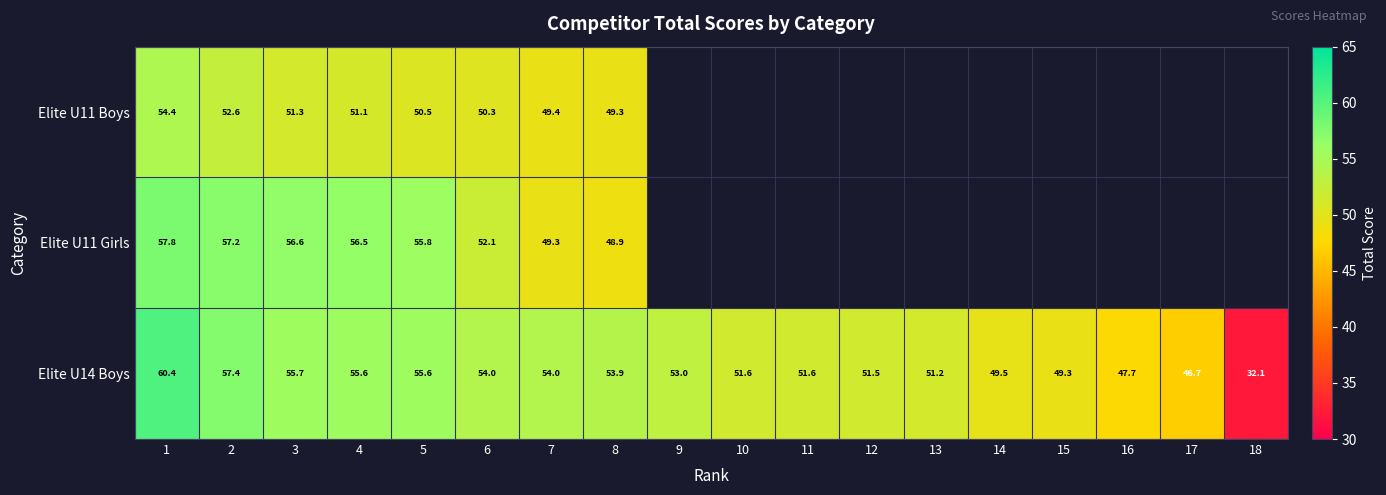

What value does the Elite U14 Boys series have at 16?

47.7